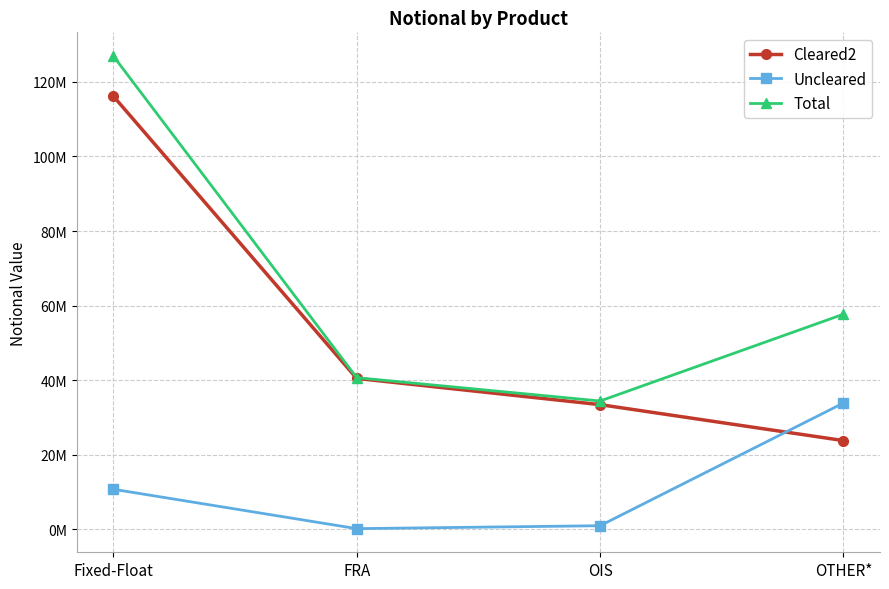

Rank the categories by Uncleared value from lowest to highest.

FRA, OIS, Fixed-Float, OTHER*